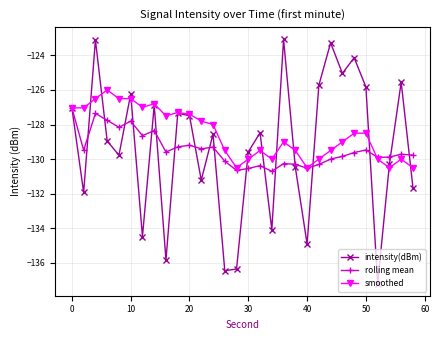

Rank the series by their maximum value, from highest to lowest.

intensity(dBm), smoothed, rolling mean